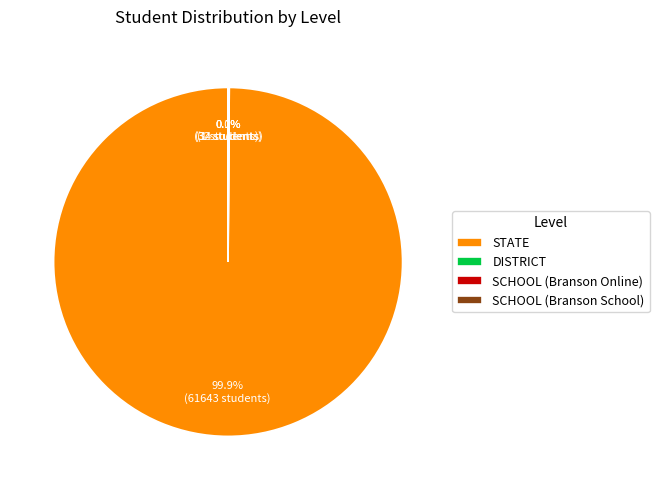

Is there a majority slice in this chart?

Yes